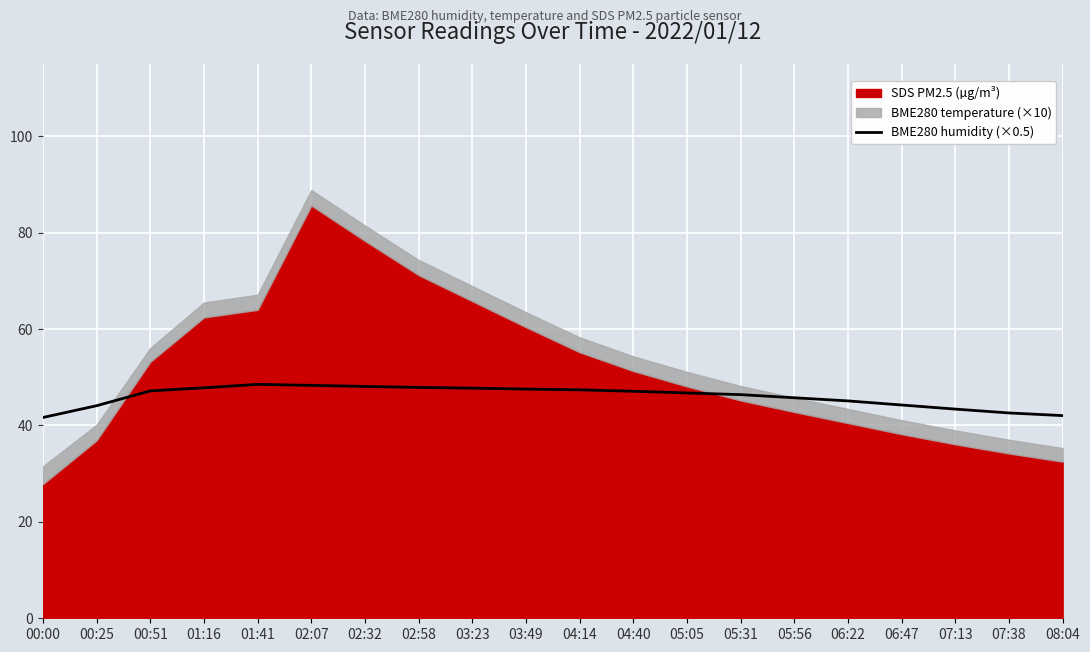

Where is the first local maximum?

01:41